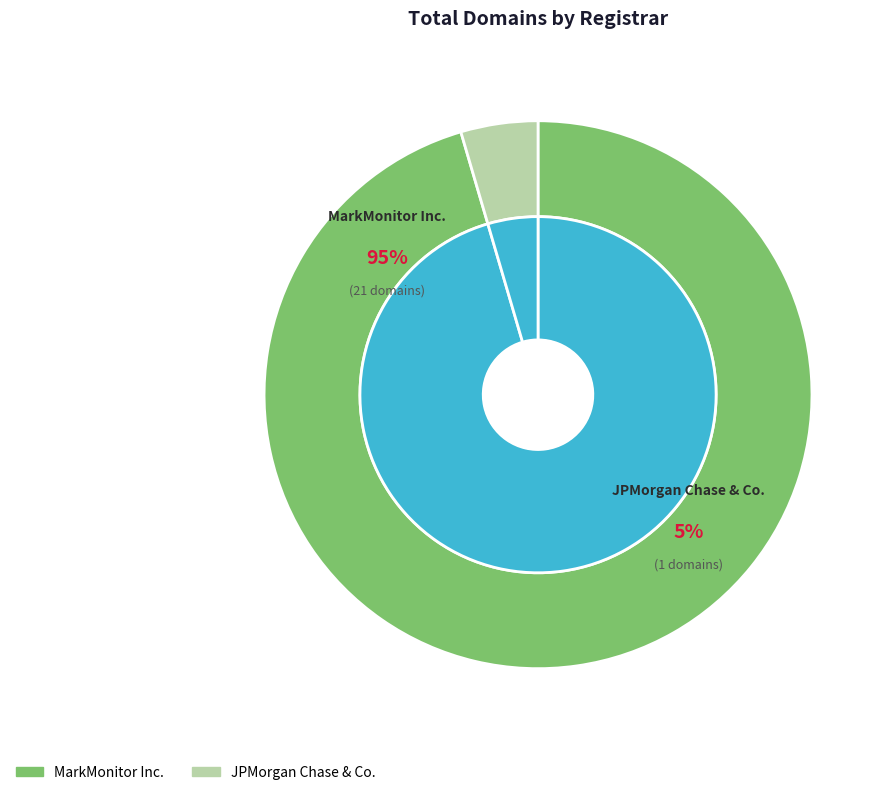

What is the smallest slice in the pie chart?

JPMorgan Chase & Co.